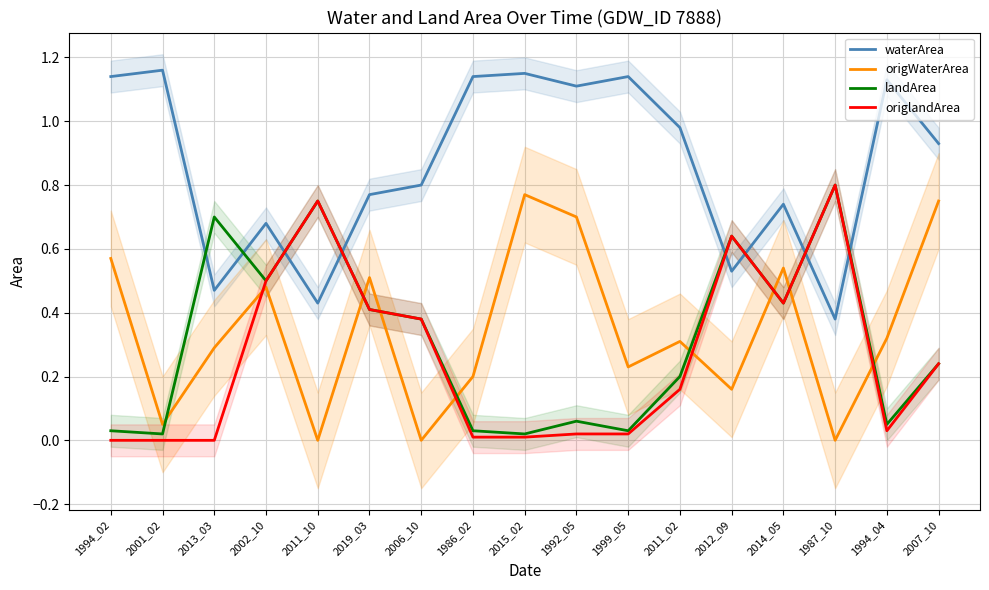

How many lines are shown in the chart?

4